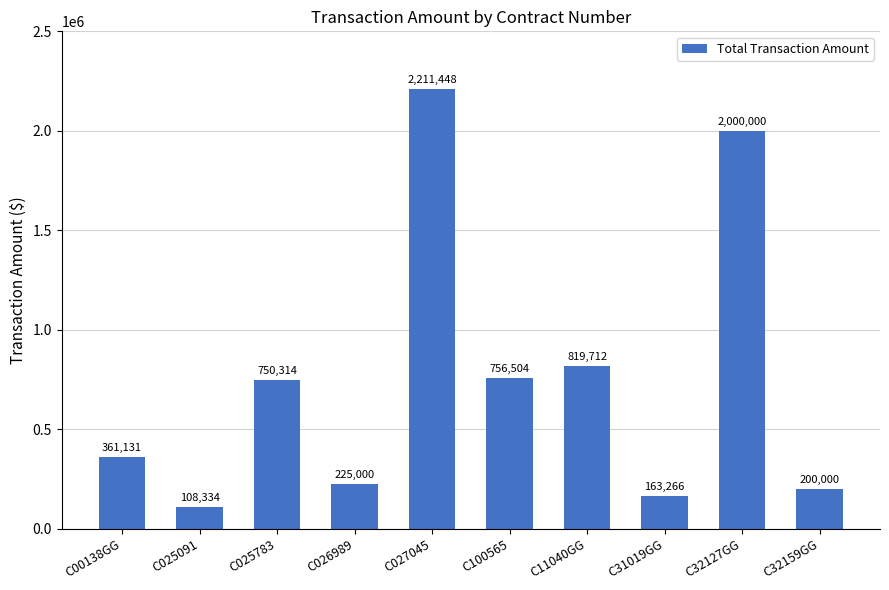

The value at C025783 is 422670.2. True or false?

False